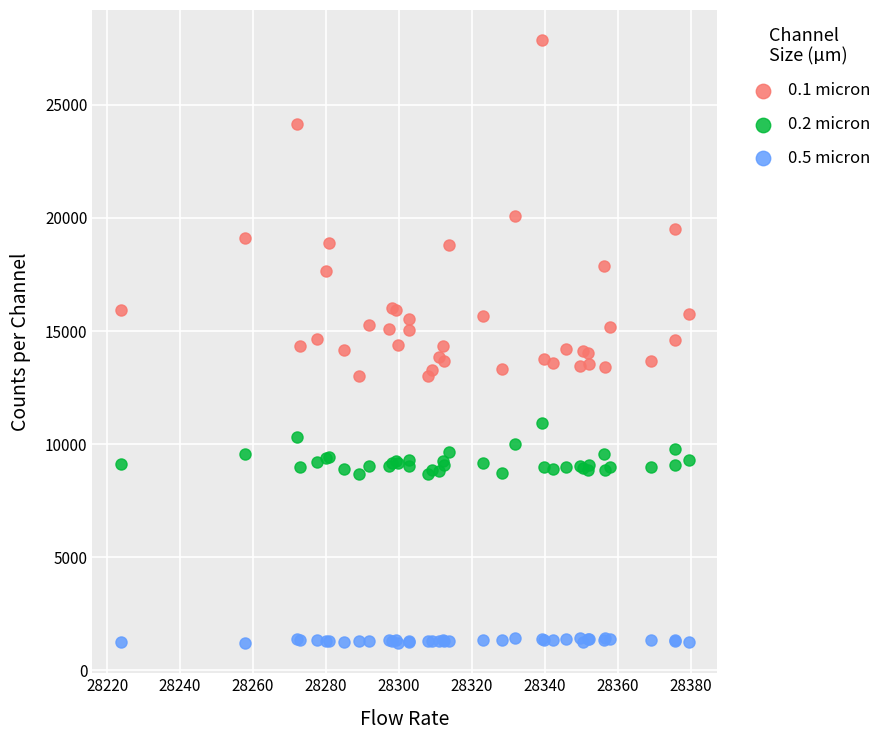

Which series contains the highest Y value?

0.1 micron